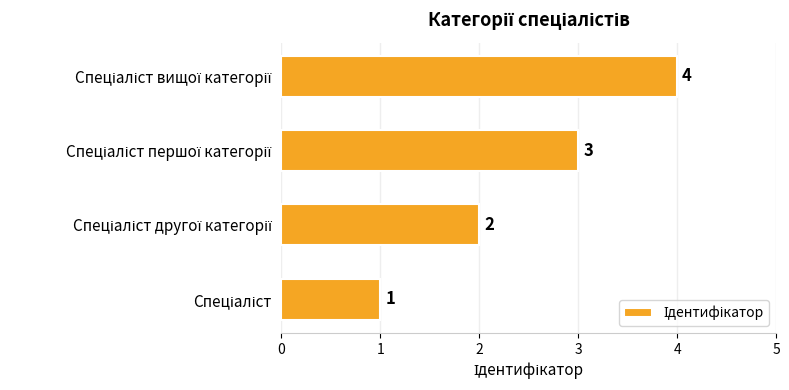

What is the maximum value shown in the chart?

4